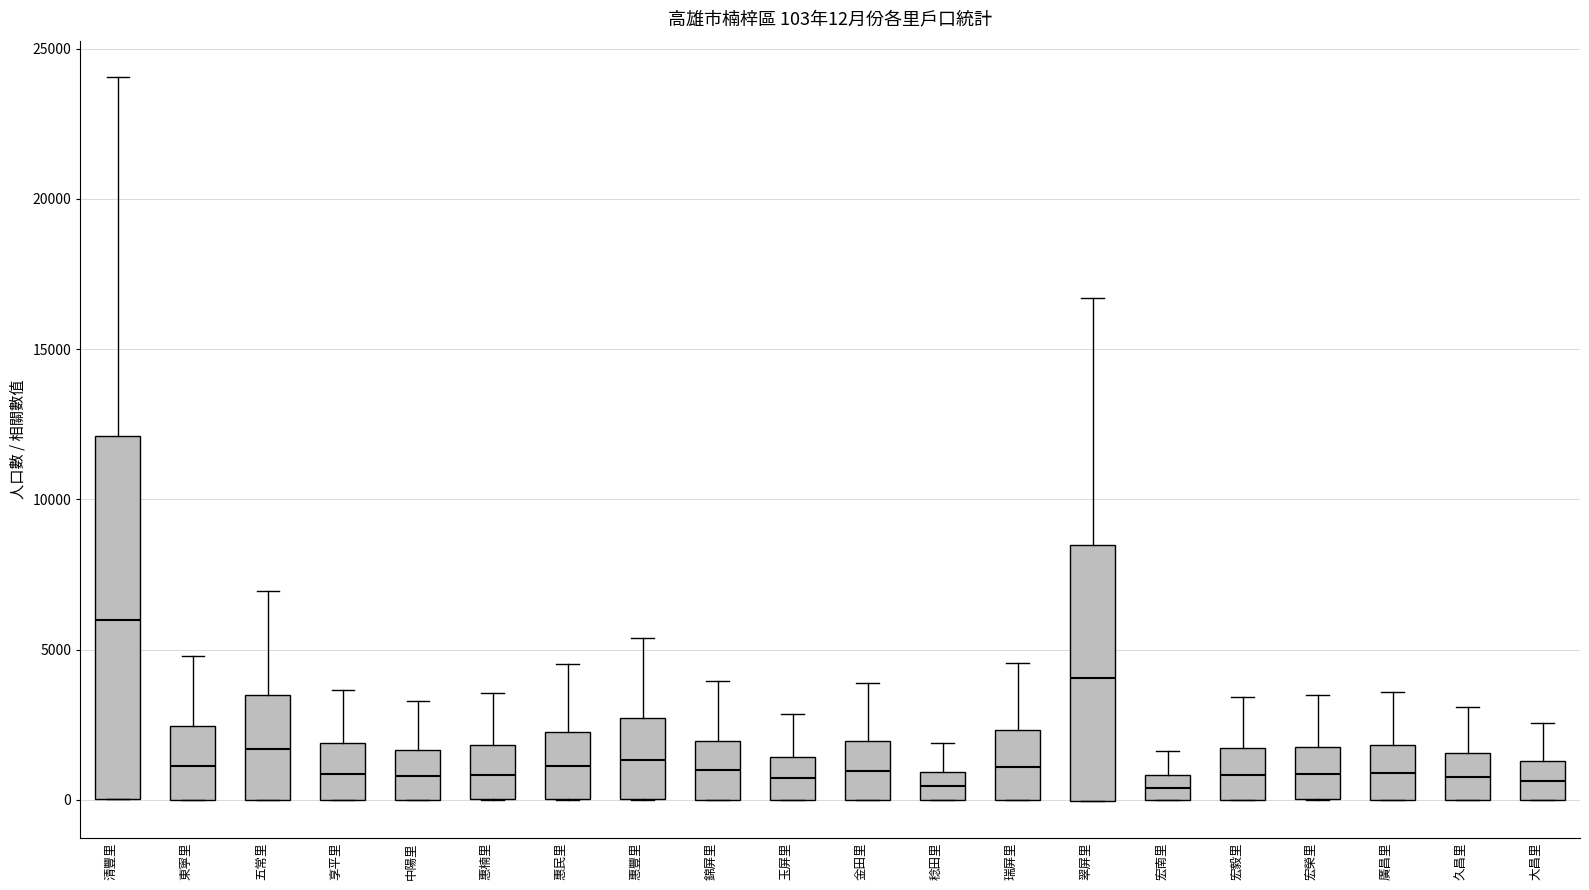

Comparing the boxes themselves (not the whiskers), which one is the tallest?

清豐里